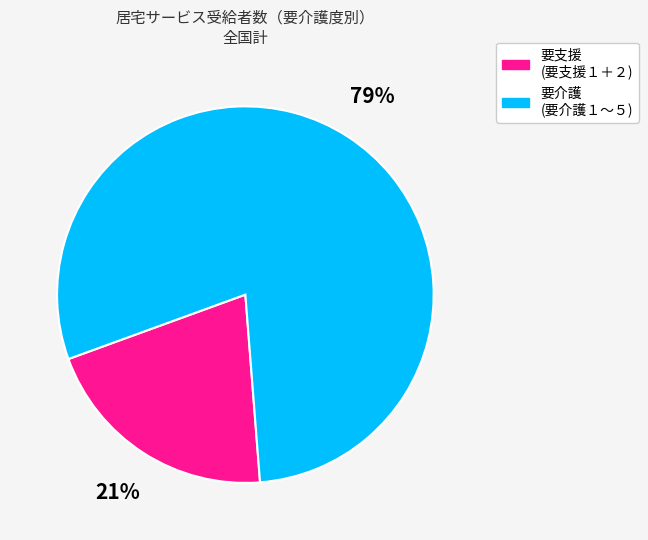

Is it true that 要支援 (要支援１＋２) is 21% of the pie?

True